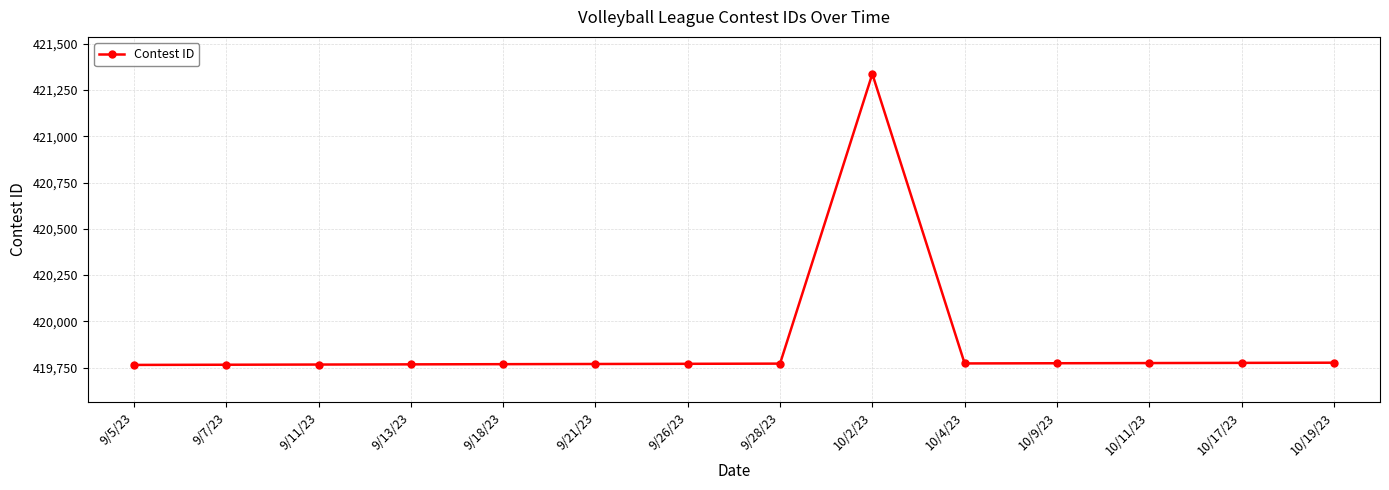

What position from the right is 9/5/23?

14